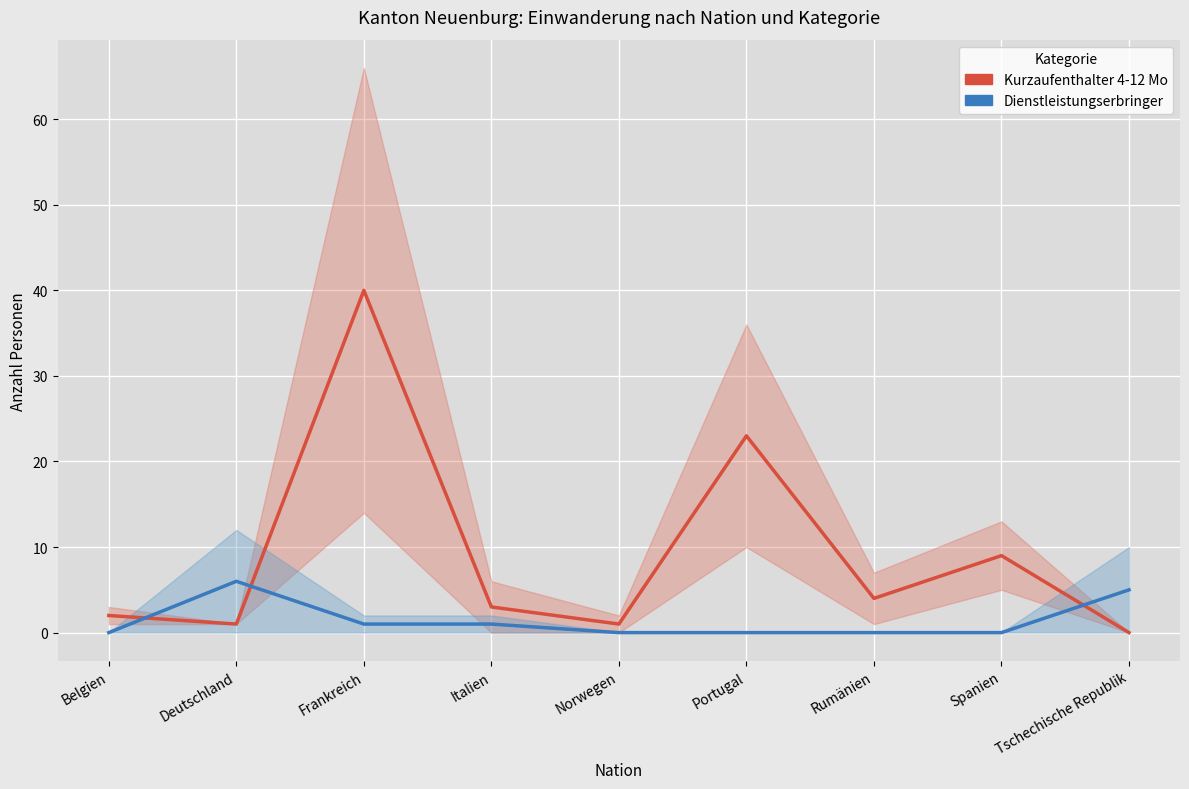

Which category has the highest value in the Dienstleistungserbringer Total series?

Deutschland